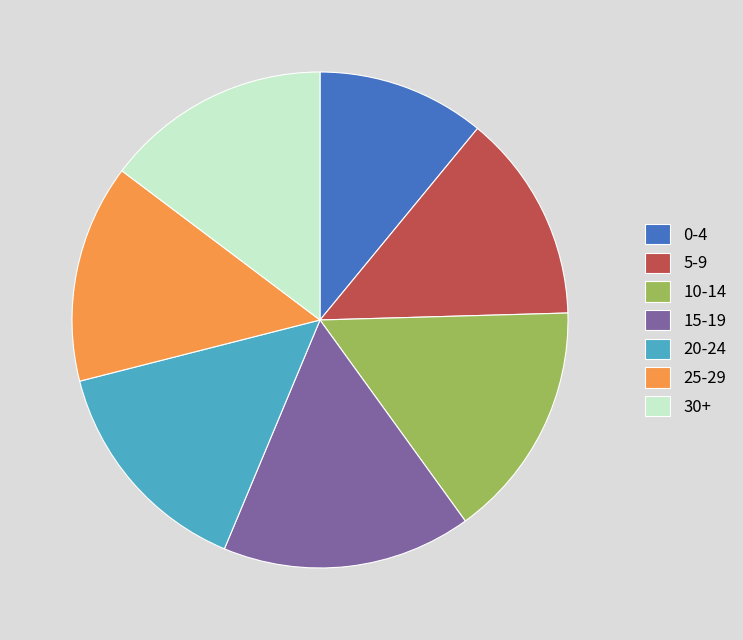

Which slice is the largest?

15-19